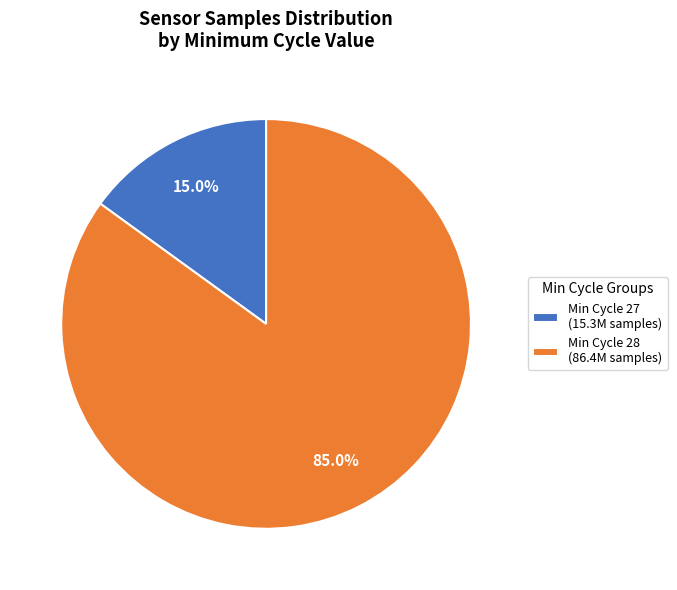

Does Min Cycle 27 (15.3M samples) represent more than half of the total?

No